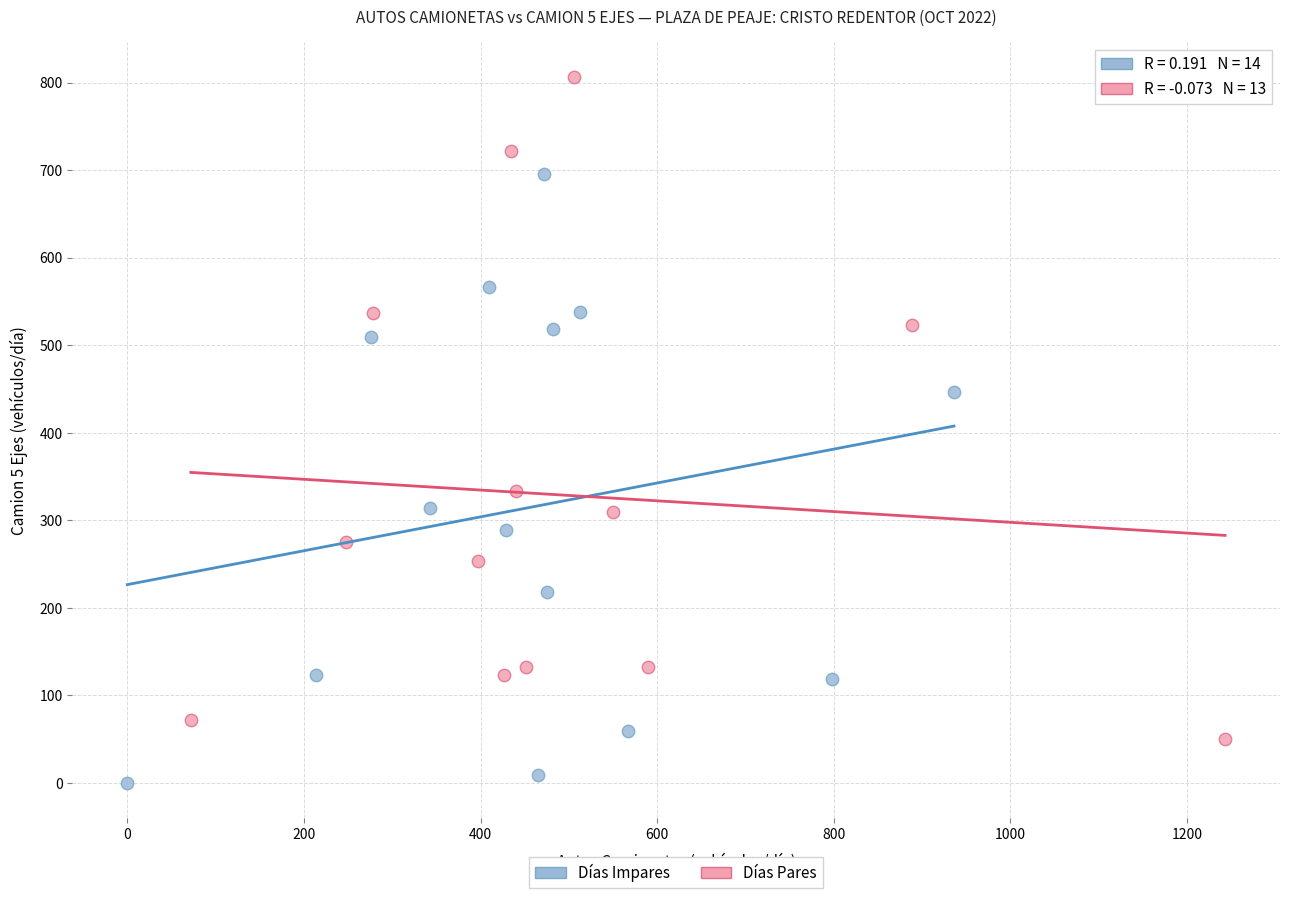

Which series has the largest Y range (max minus min)?

Días Pares